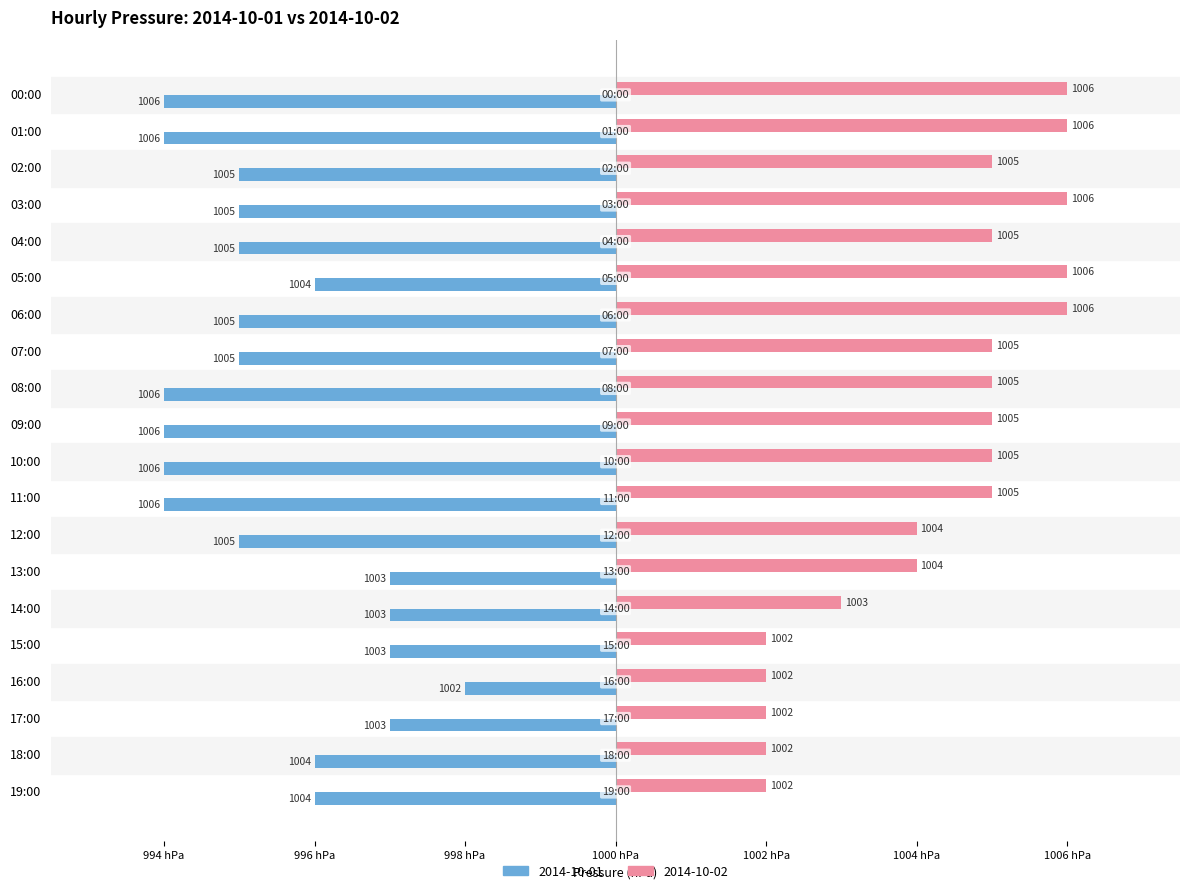

What are all the series names shown in the legend?

2014-10-01, 2014-10-02